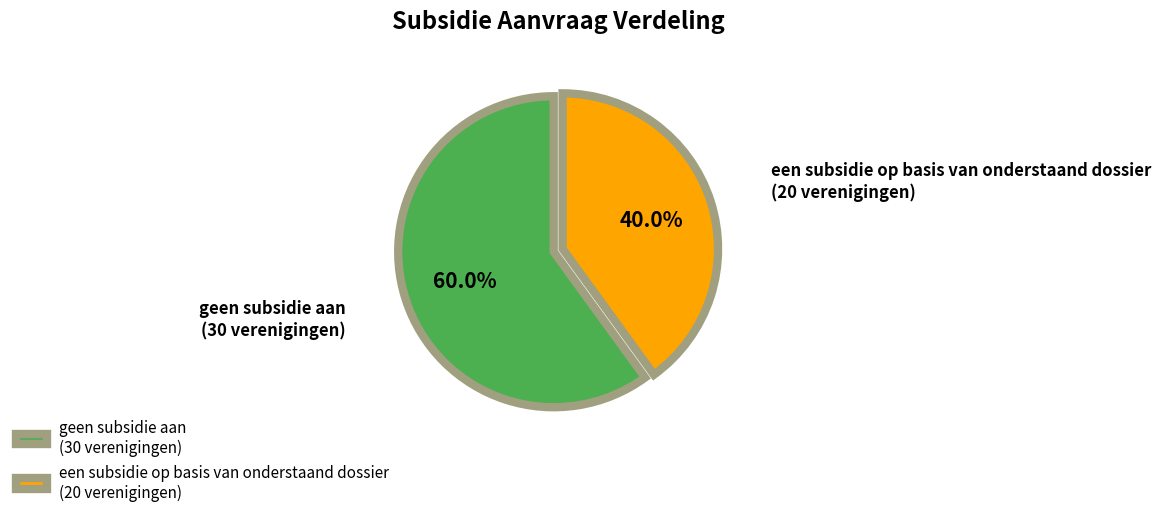

Rank the categories by value from lowest to highest.

een subsidie op basis van onderstaand dossier, geen subsidie aan